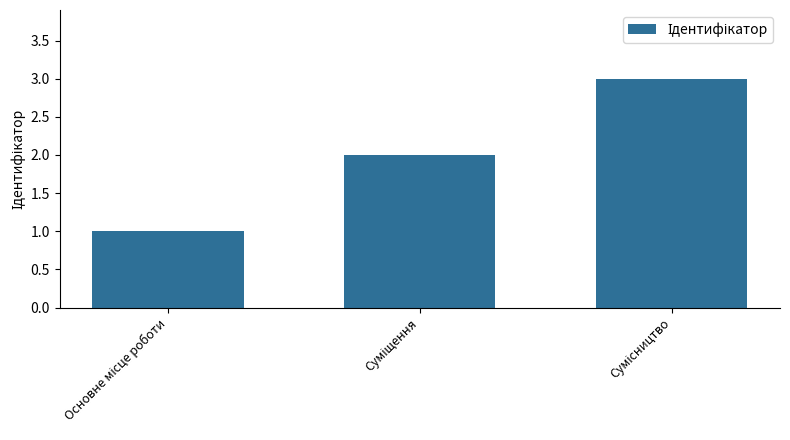

What is the greatest value displayed?

3